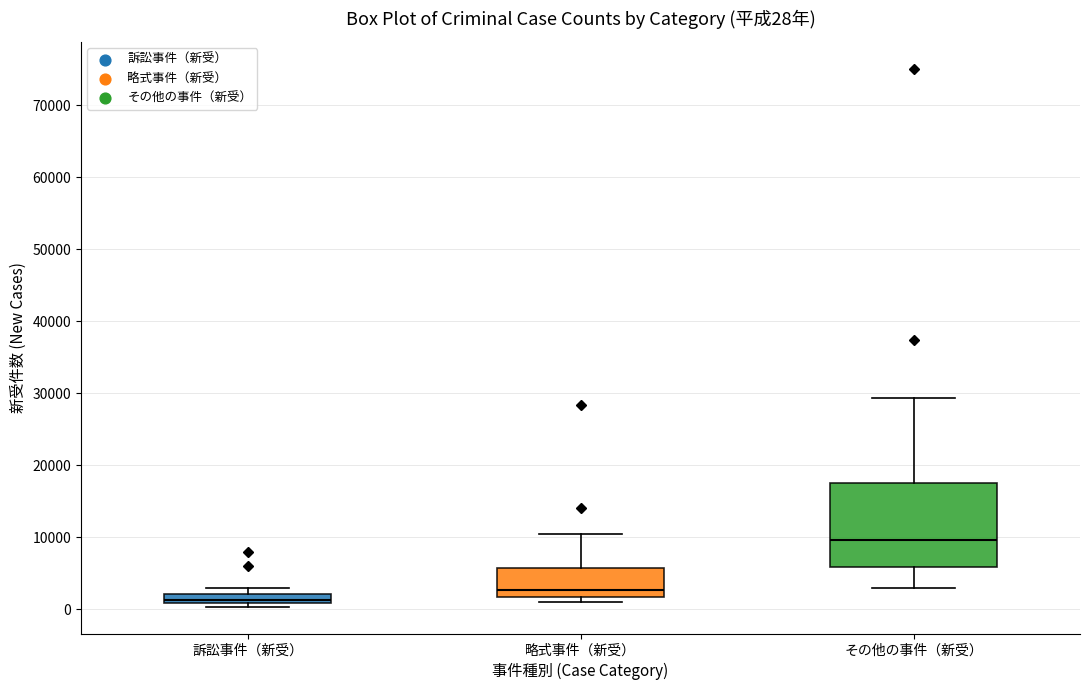

Which box's median line is the lowest?

訴訟事件（新受）